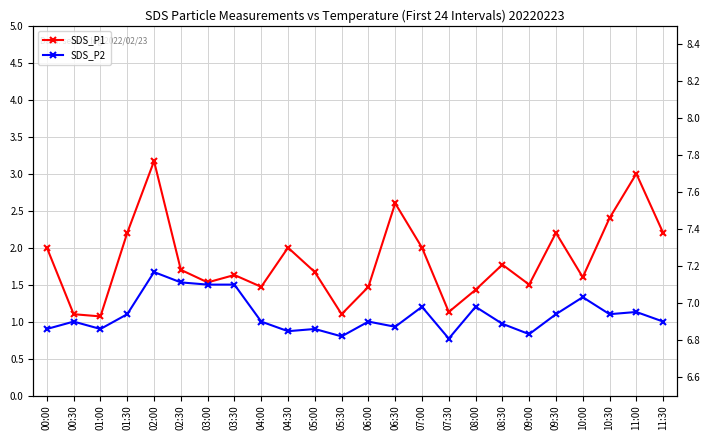

What is the greatest value displayed?

3.2